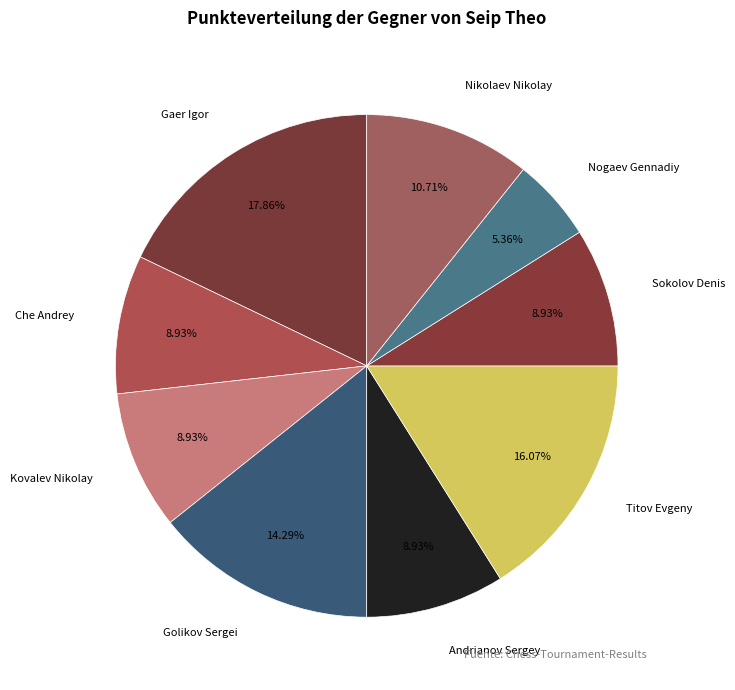

True or false: Kovalev Nikolay accounts for 1% of the total.

False